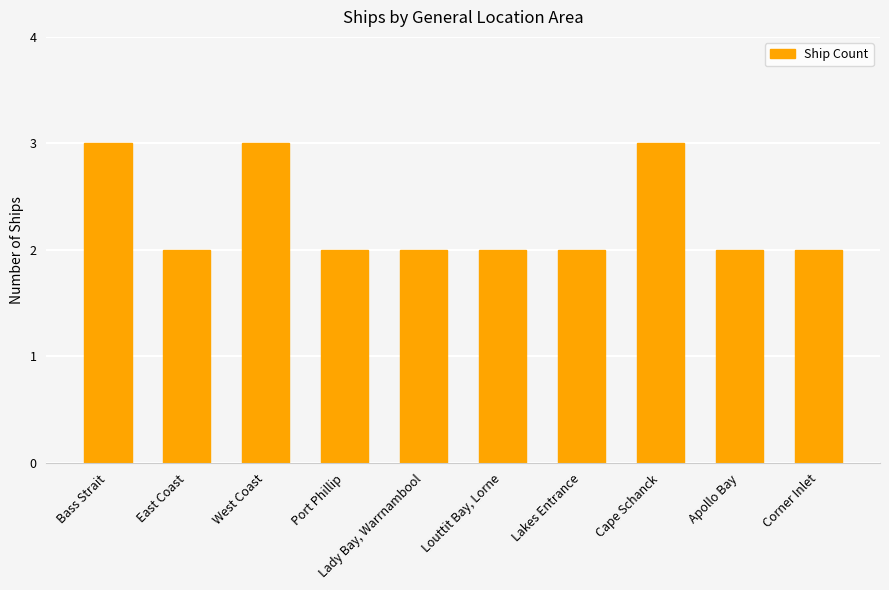

What is the label of the 1st bar from the right?

Corner Inlet